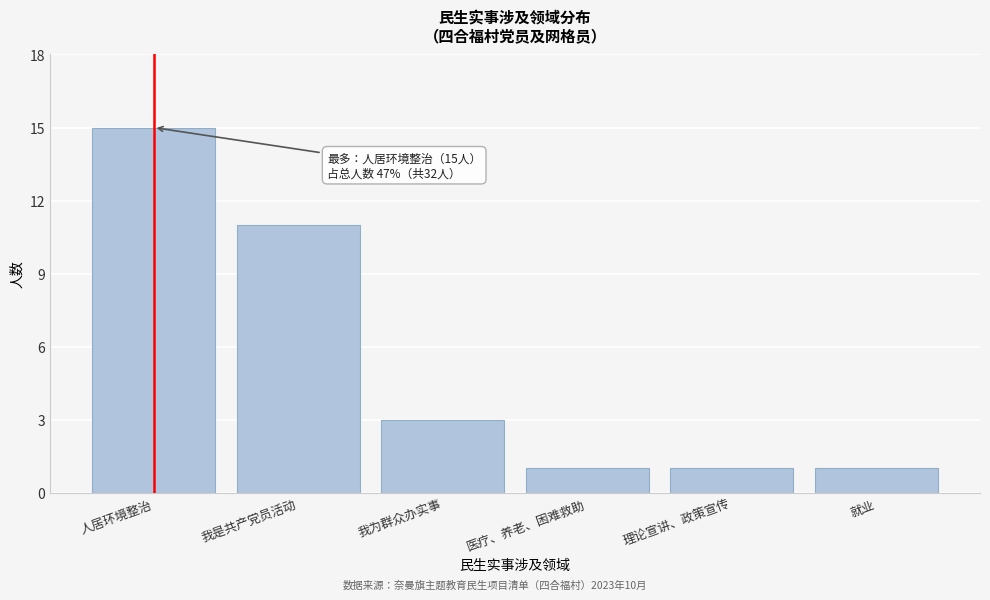

Reading right to left, what are all the values shown in this chart?

1	1	1	3	11	15